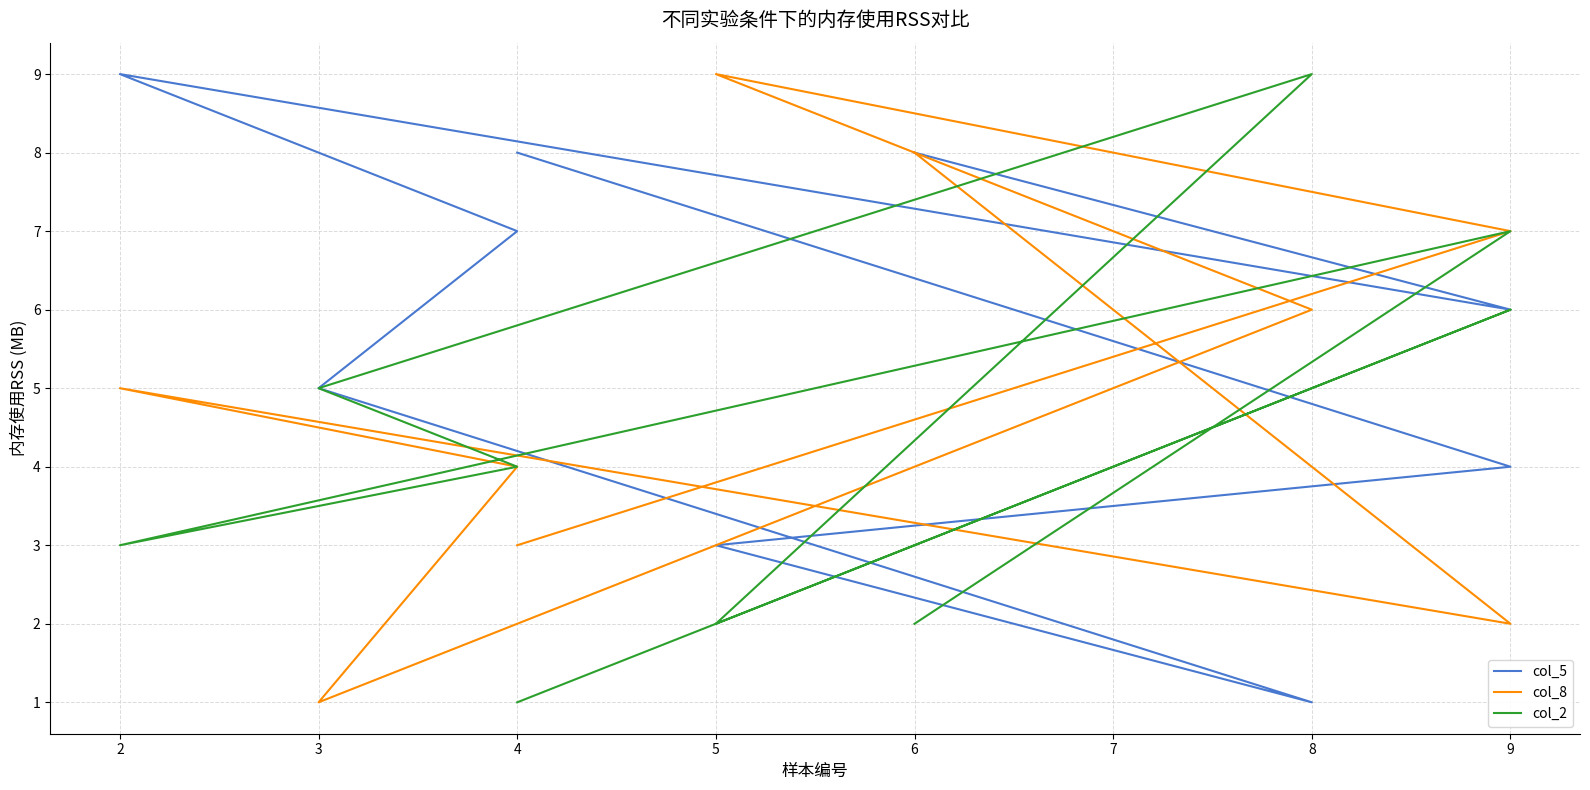

Rank the series by their average value, from highest to lowest.

col_5, col_8, col_2